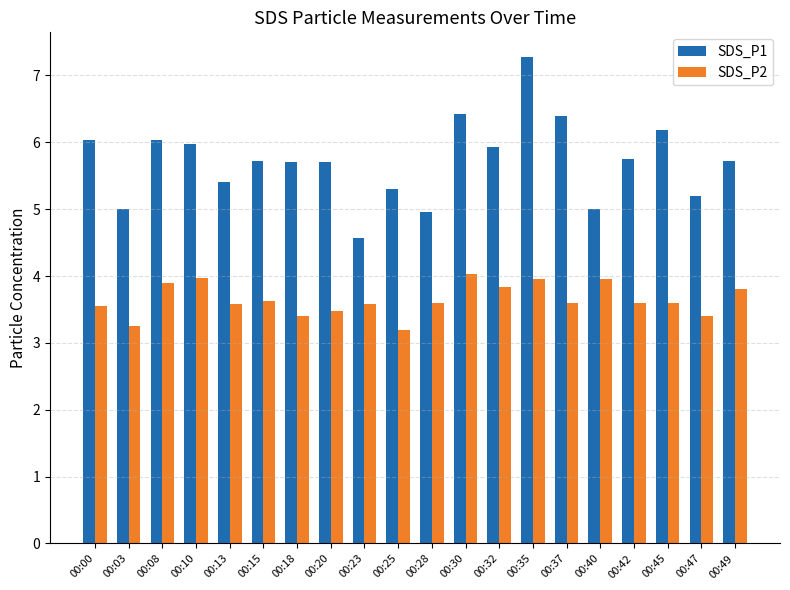

What is the minimum value for SDS_P2?

3.2